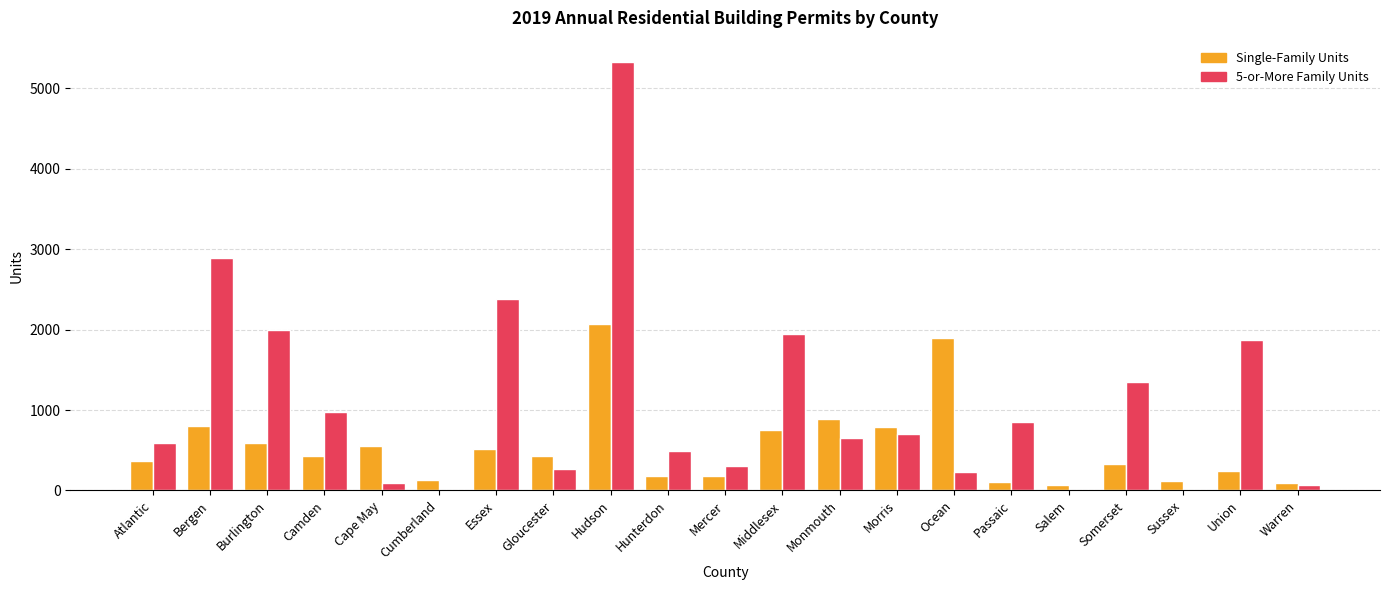

How many series are shown in this chart?

2